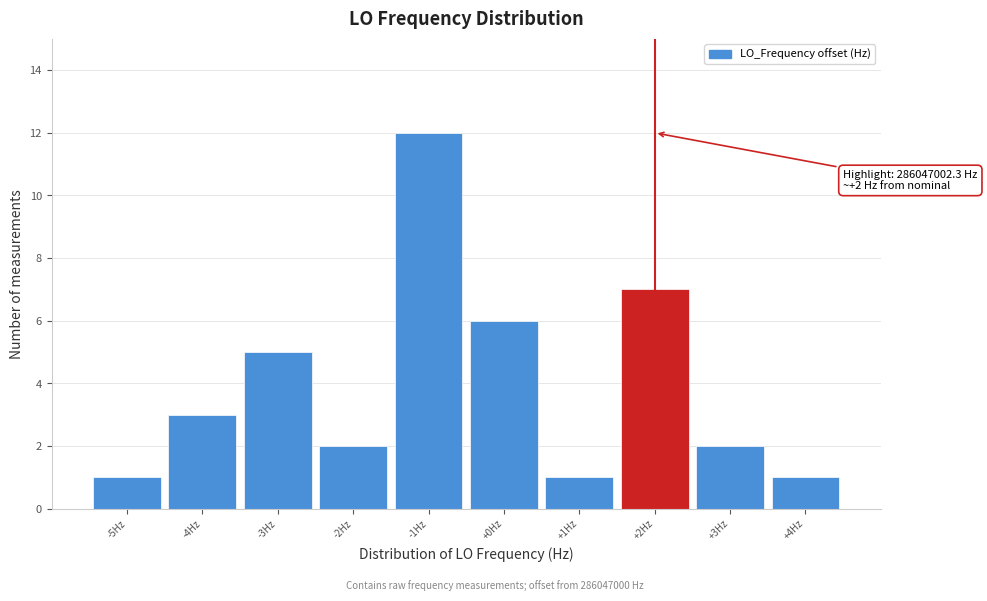

Reading left to right, transcribe all the data shown in this chart.

1	3	5	2	12	6	1	7	2	1